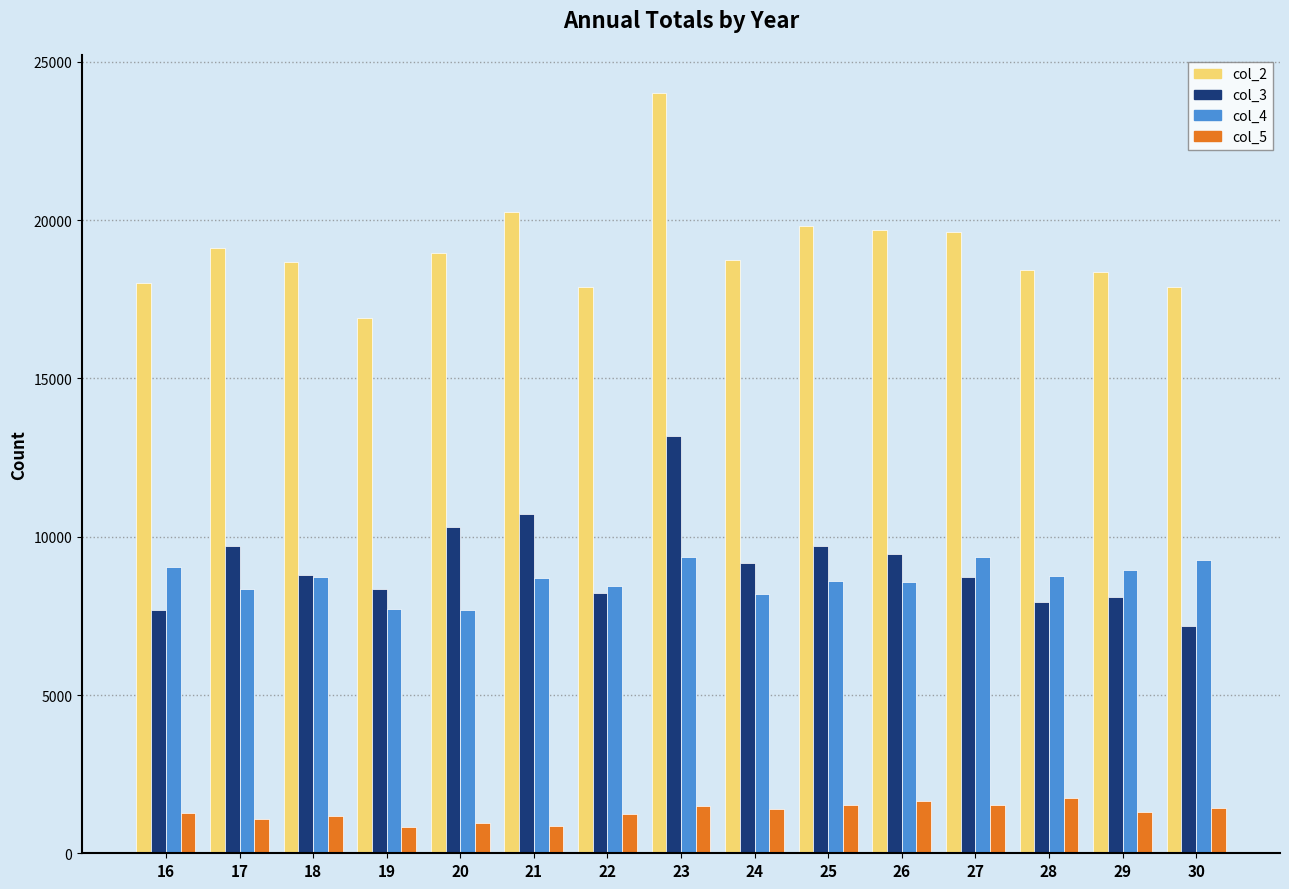

What are all the series names shown in the legend?

col_2, col_3, col_4, col_5